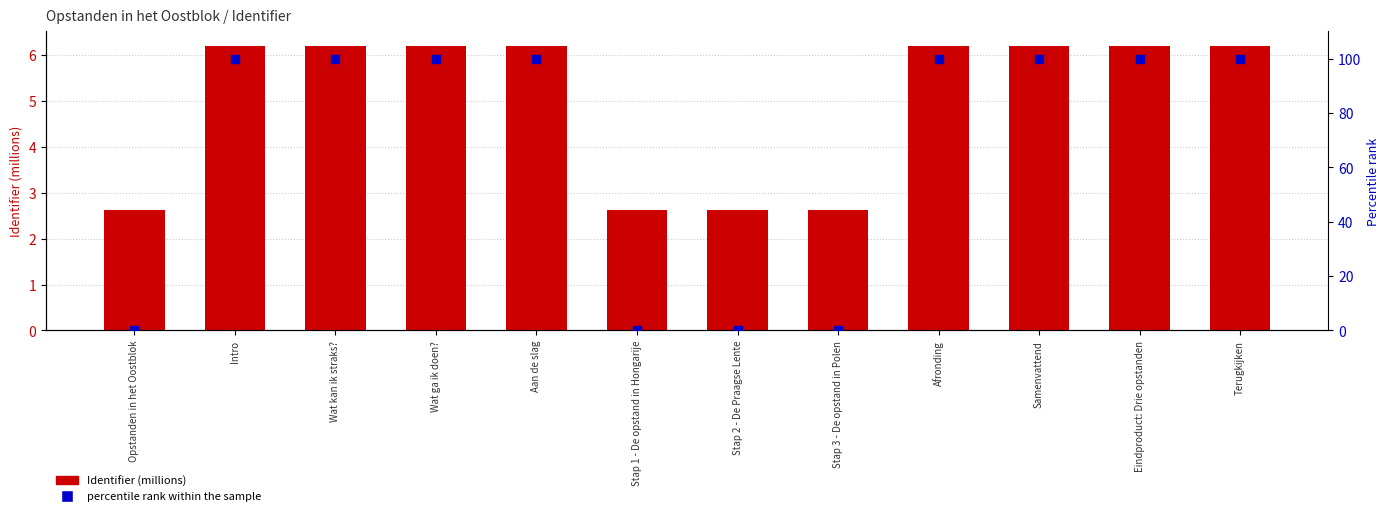

At how many categories does at least one series exceed 47?

8